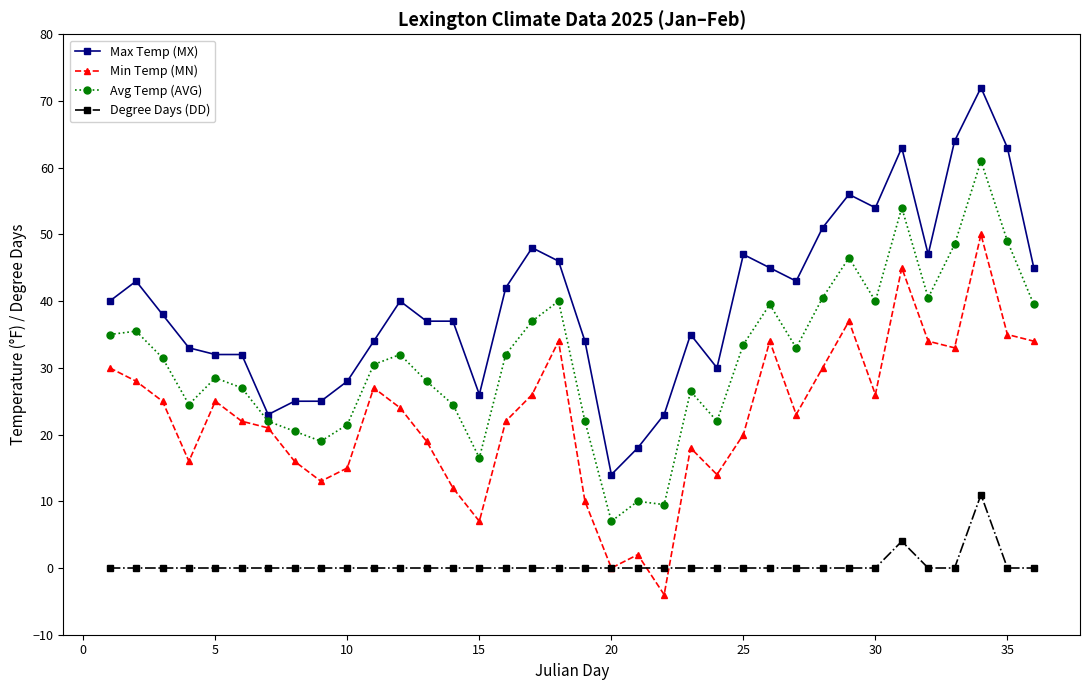

True or false: Avg Temp (AVG) and Min Temp (MN) intersect in this chart.

False